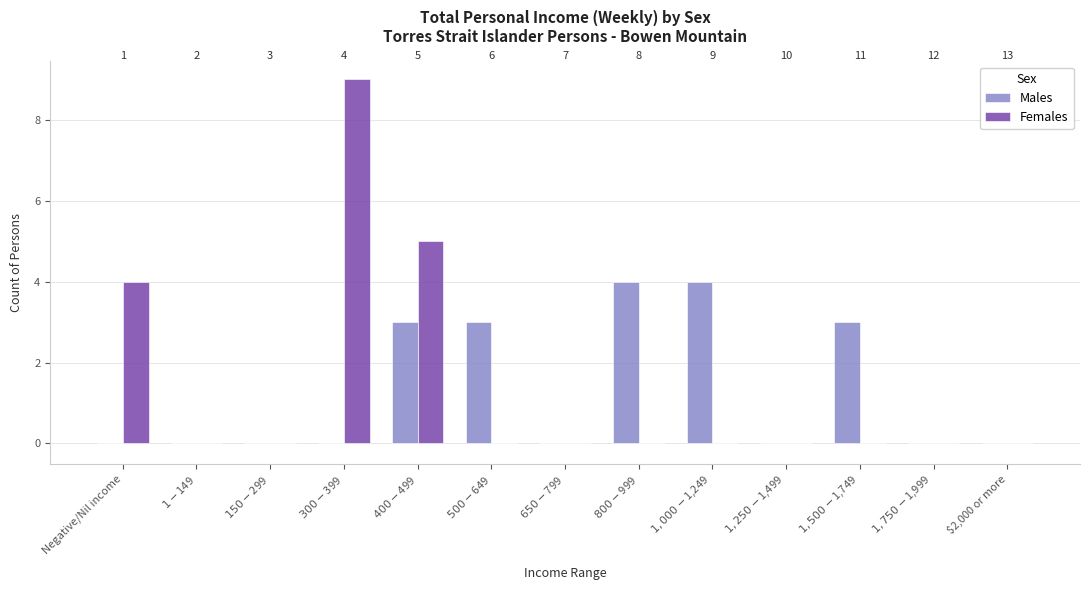

At how many categories does at least one series exceed 4?

2